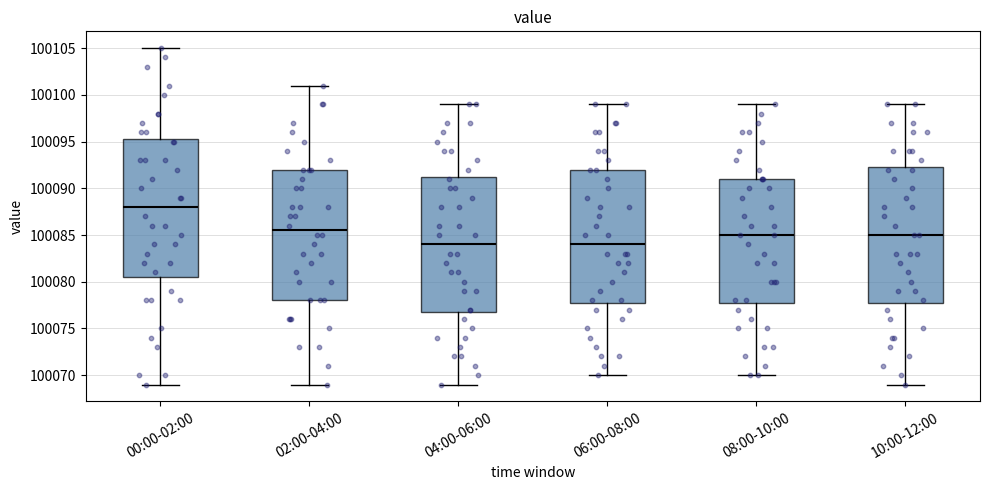

Reading left to right, read every box against the y-axis: the position of its median line, the range the box covers, and the ends of its whiskers. The values are not printed on the chart, so give them approximately, as read against the axis.

00:00-02:00: median 100088.0, box 100080.5 to 100095.5, whiskers 100069.0 to 100105.0
02:00-04:00: median 100085.5, box 100078.0 to 100092.0, whiskers 100069.0 to 100101.0
04:00-06:00: median 100084.0, box 100077.0 to 100091.5, whiskers 100069.0 to 100099.0
06:00-08:00: median 100084.0, box 100078.0 to 100092.0, whiskers 100070.0 to 100099.0
08:00-10:00: median 100085.0, box 100078.0 to 100091.0, whiskers 100070.0 to 100099.0
10:00-12:00: median 100085.0, box 100078.0 to 100092.5, whiskers 100069.0 to 100099.0